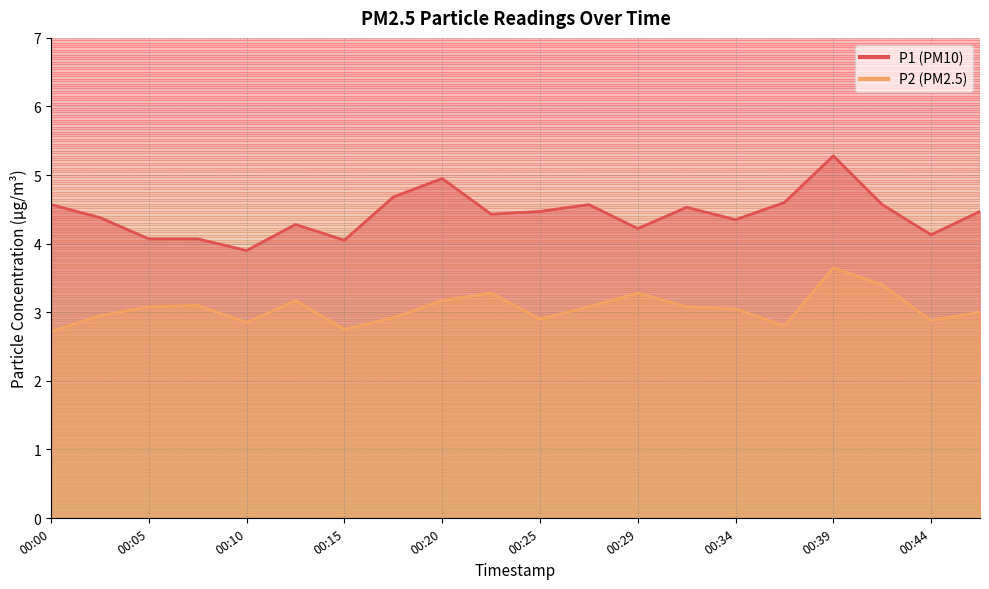

What is the spread (max minus min) of values at 00:34?

1.3